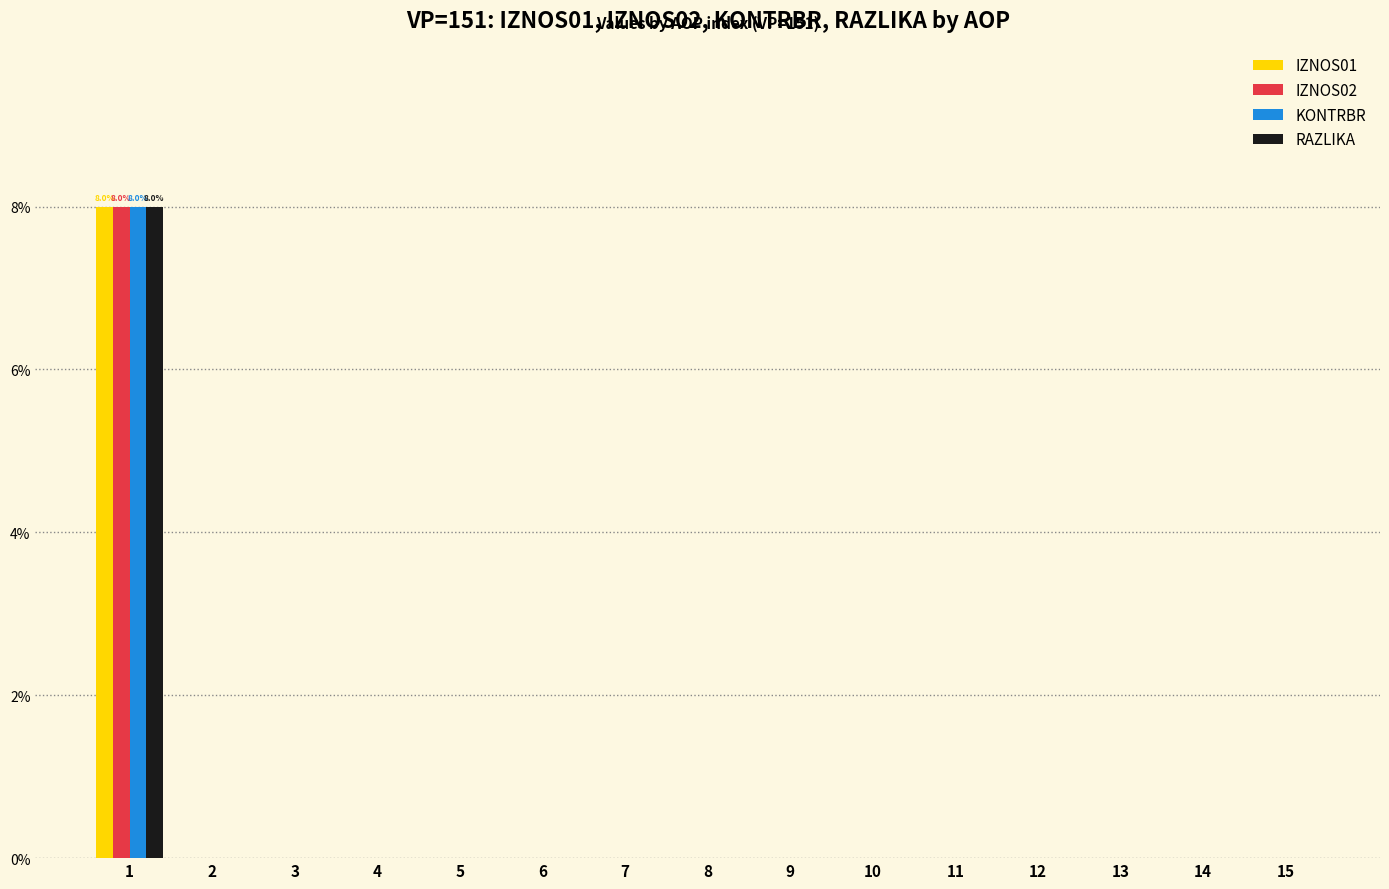

How many series are shown in this chart?

4